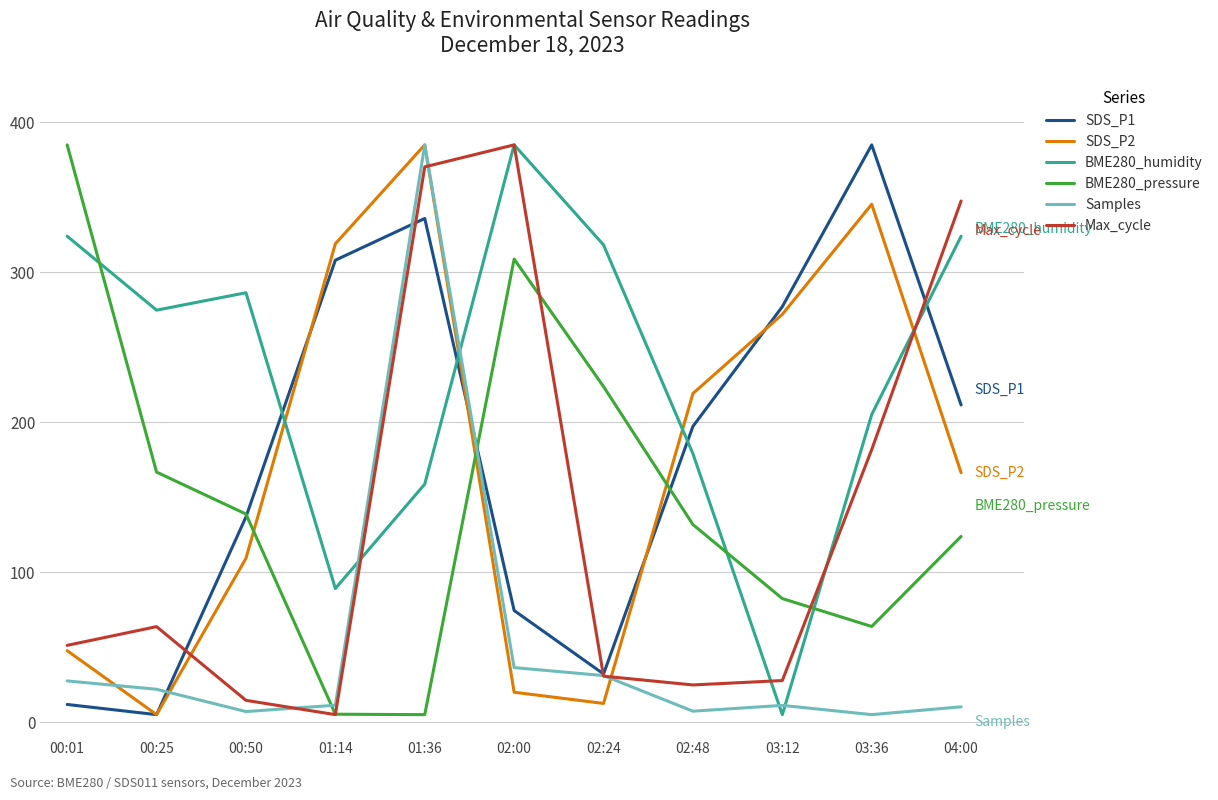

Between 00:50 and 01:36, which series saw the biggest shift?

Samples